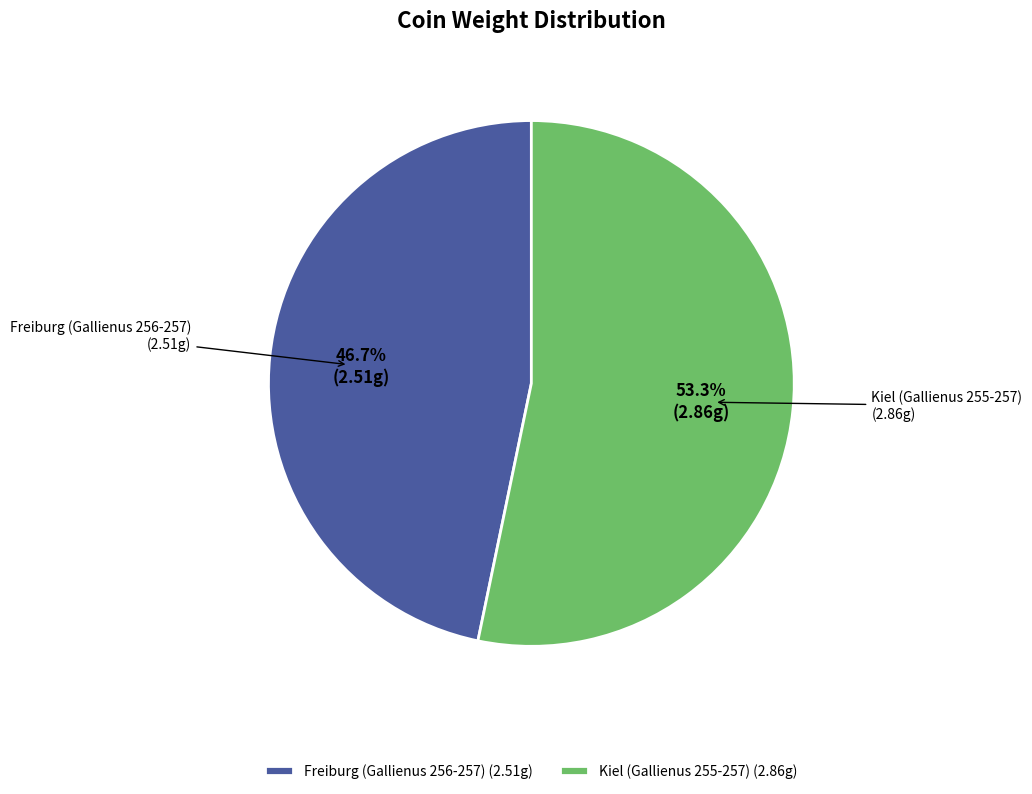

The Freiburg (Gallienus 256-257) slice represents 47% of the pie. True or false?

True